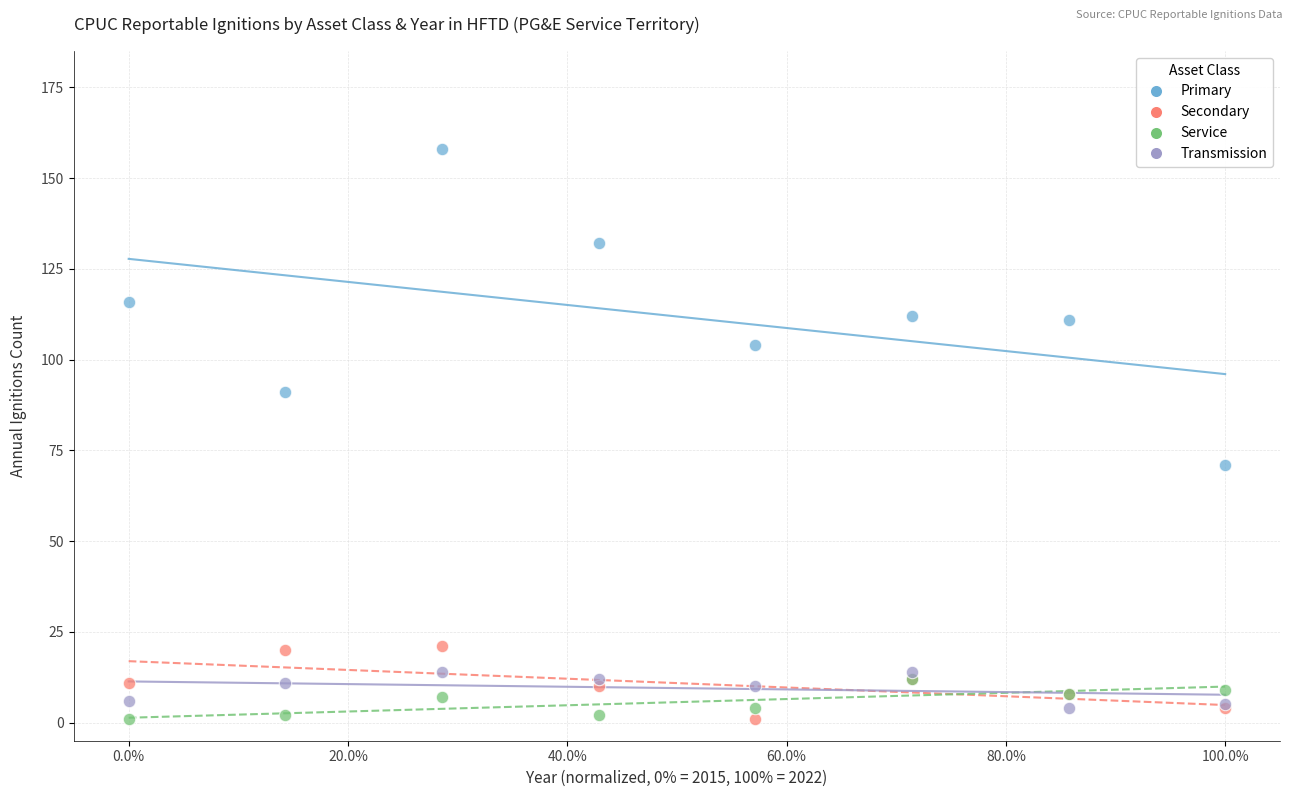

What are all the series names shown in the legend?

Primary, Secondary, Service, Transmission